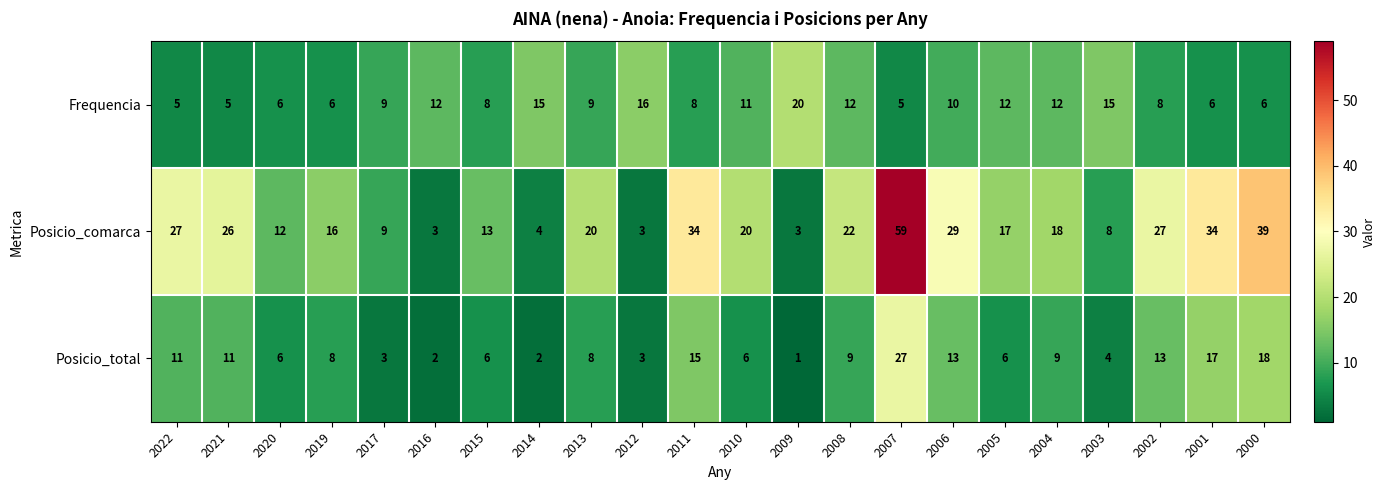

At which category is the sum across all series the highest?

2007